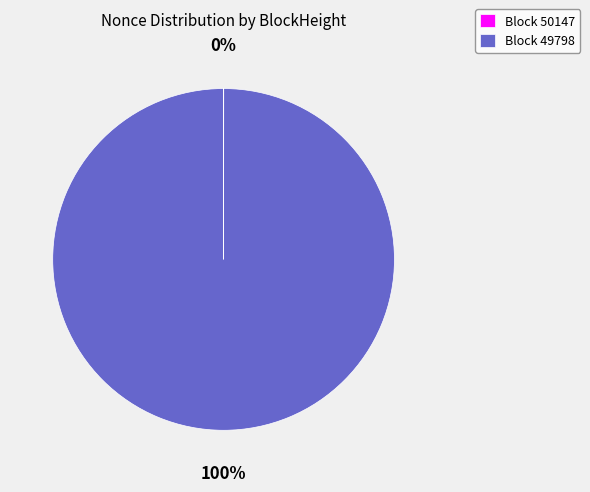

To the nearest percent, what is the difference between the largest and smallest slice percentages?

100%